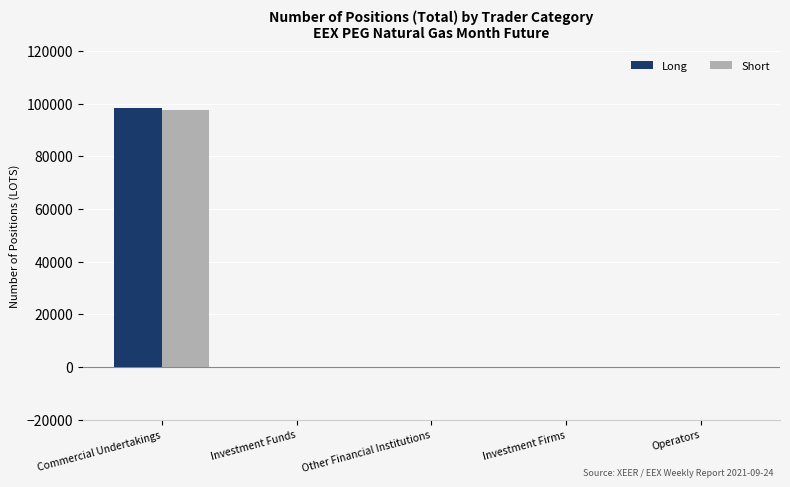

Count the number of categories in the chart.

5